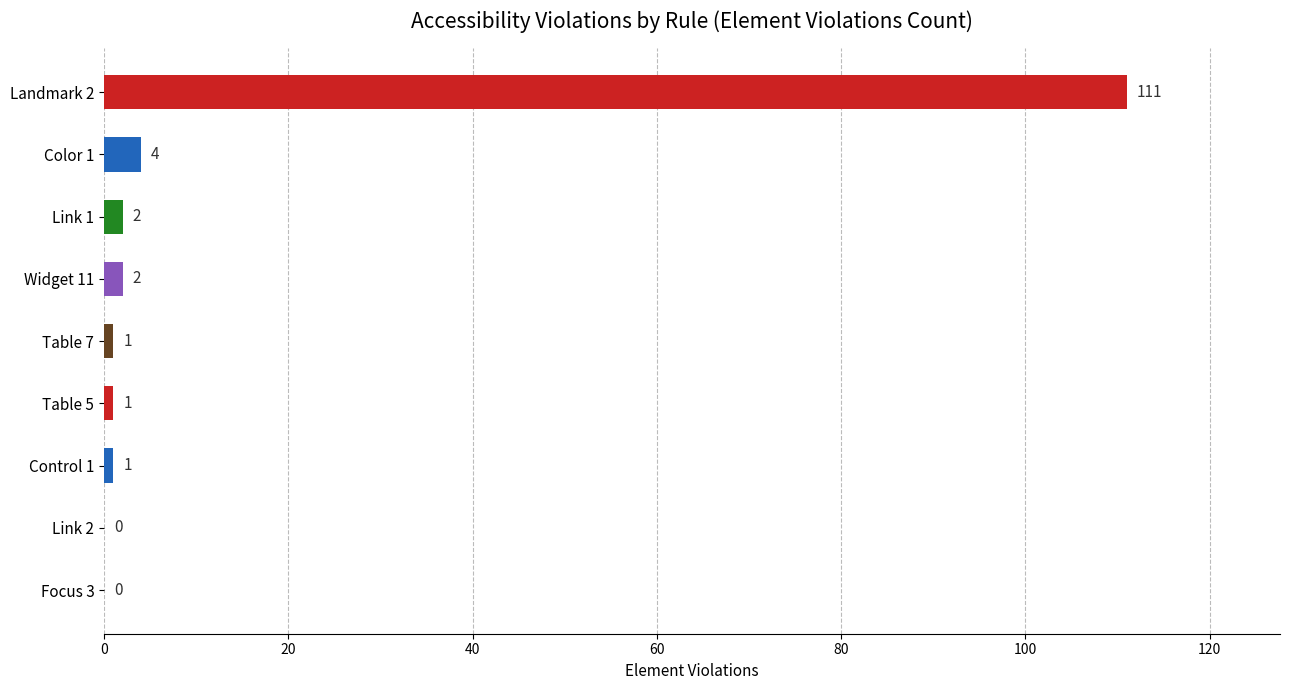

Reading top to bottom, what are all the values shown in this chart?

Landmark 2=111	Color 1=4	Link 1=2	Widget 11=2	Table 7=1	Table 5=1	Control 1=1	Link 2=0	Focus 3=0